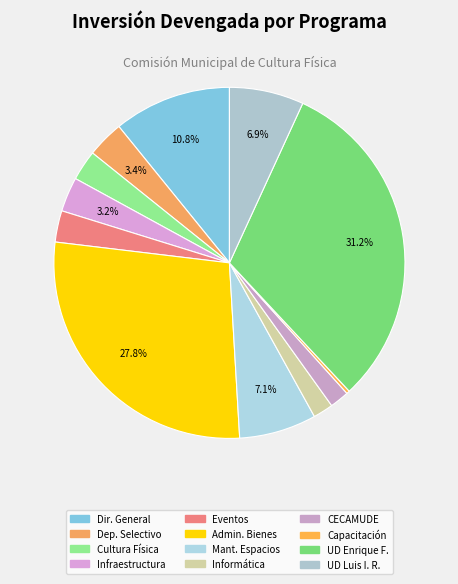

How many slices are in this pie chart?

12